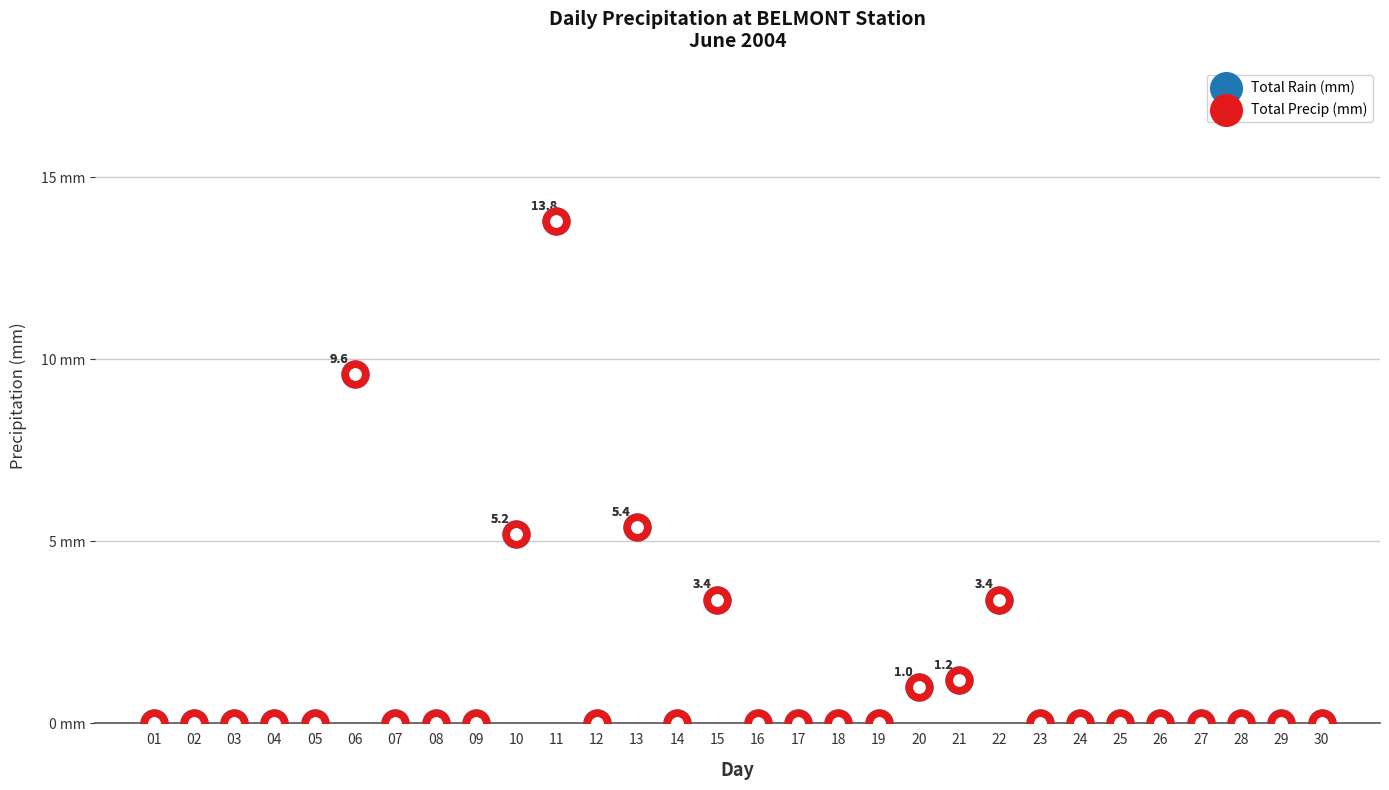

Which series has the largest total across all categories?

Total Rain (mm)